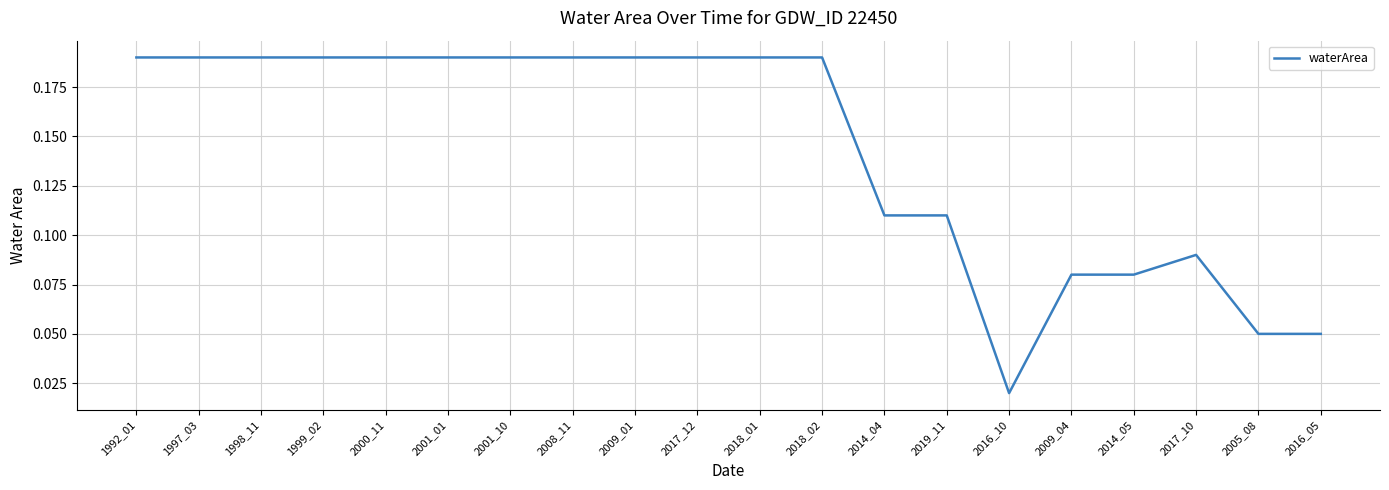

Between 2000_11 and 2014_04, which is larger?

2000_11